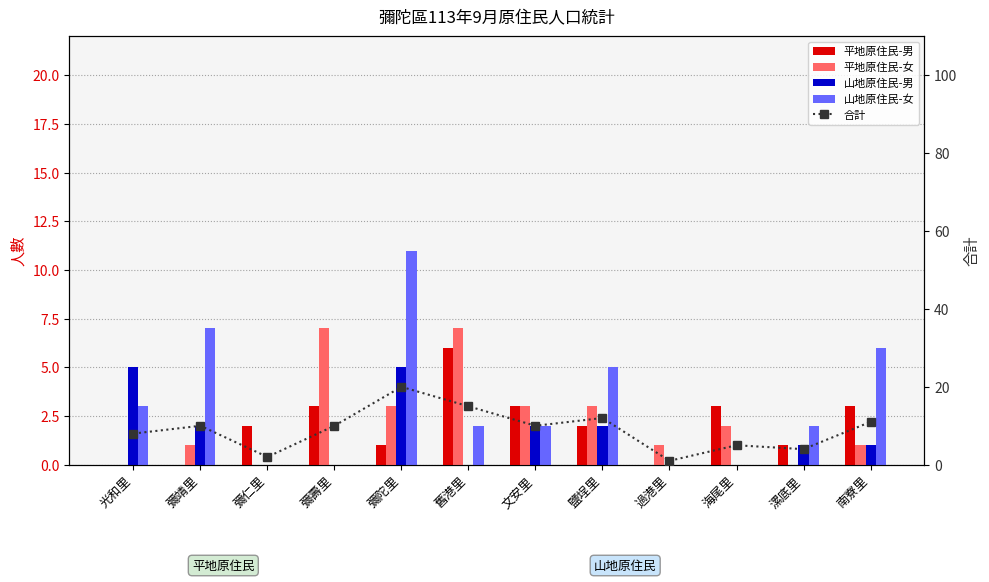

What position from the right is 文安里?

6